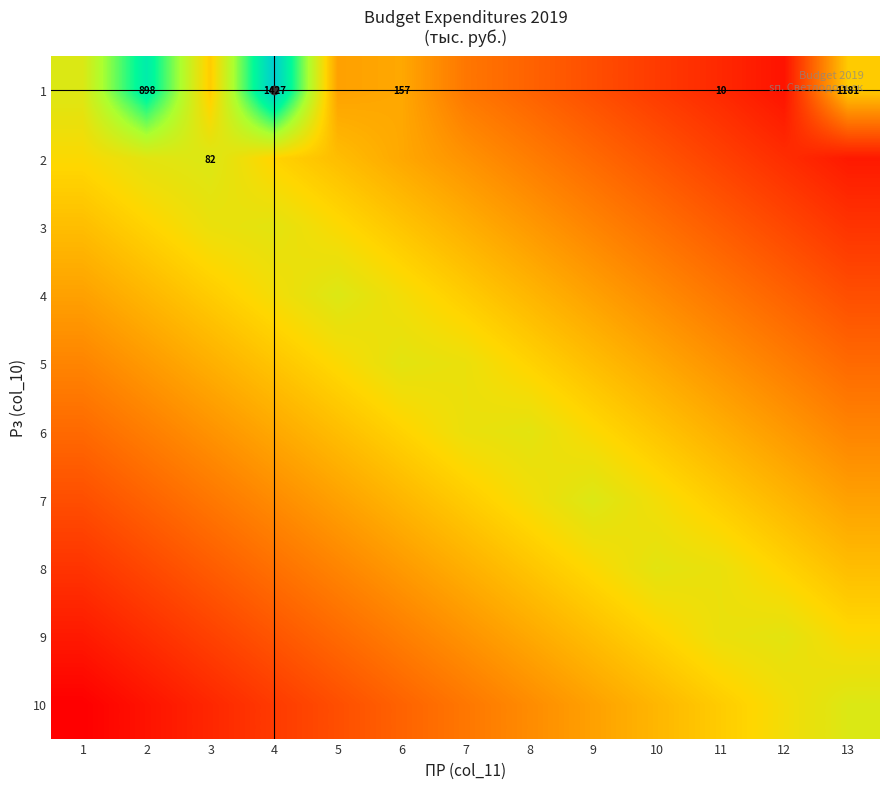

What is the average value of the 1 series?

0.3